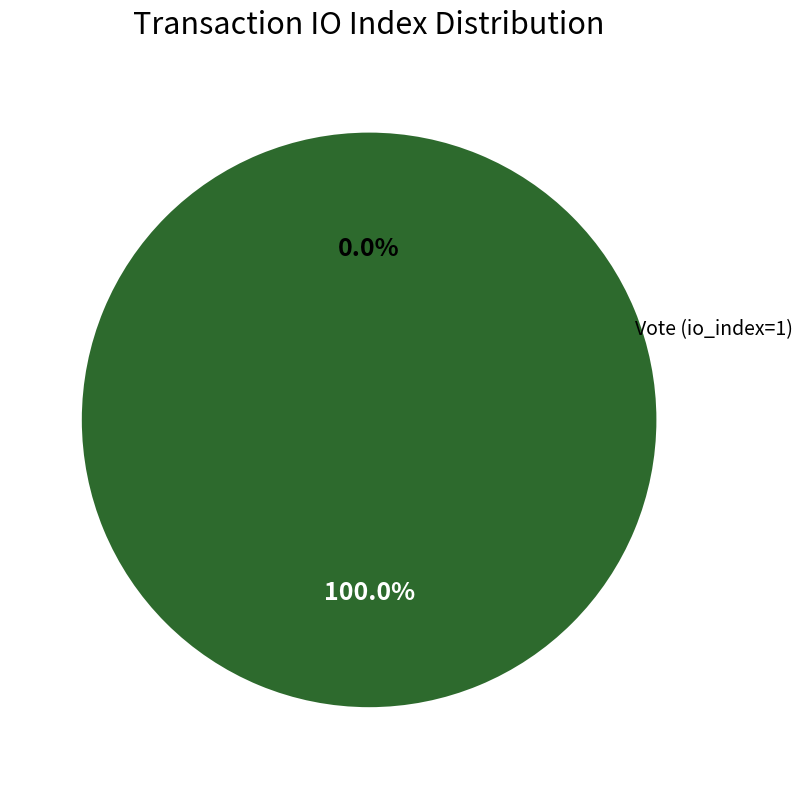

Rank the categories by value from highest to lowest.

Vote (io_index=1), Ticket (io_index=0)